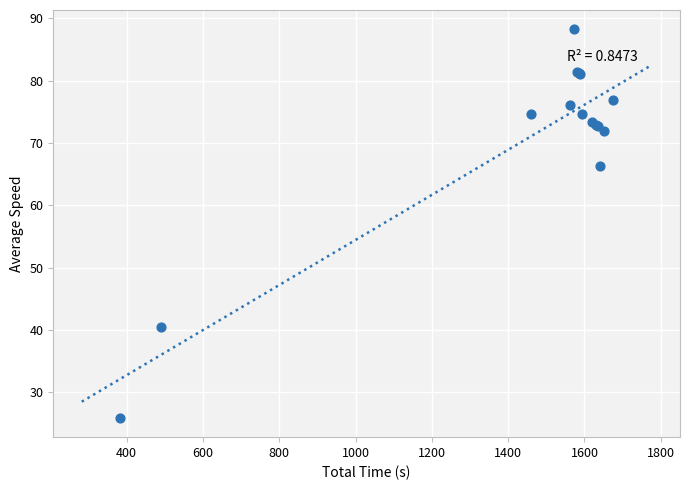

What Y value in the scatter plot is closest to 57?

66.4